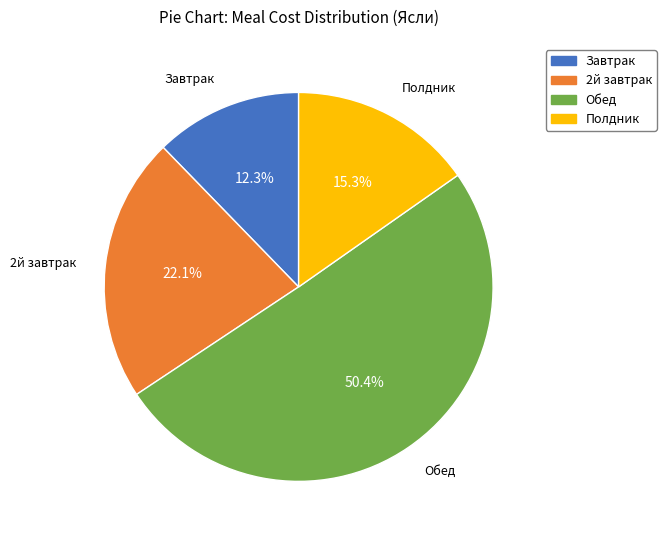

Approximately how many times larger is the value at Полдник compared to Обед?

0.3